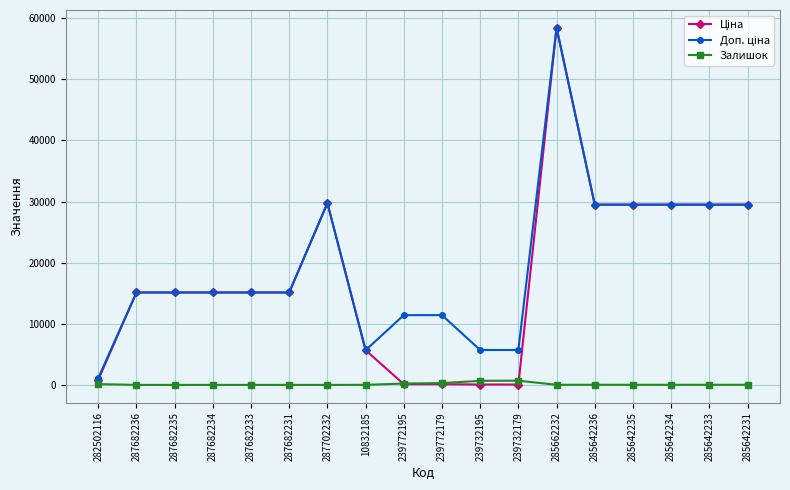

What is the total value across all series at 239732195?

6427.1